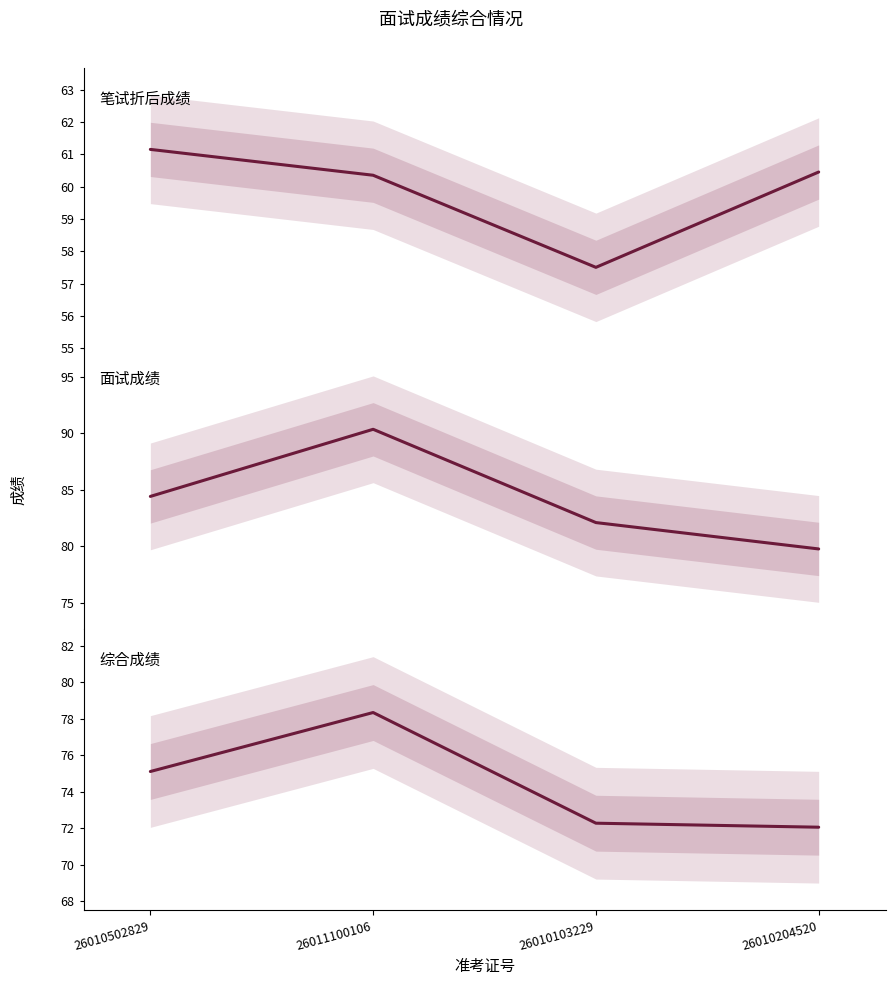

Does the chart display data point markers on the line(s)?

No